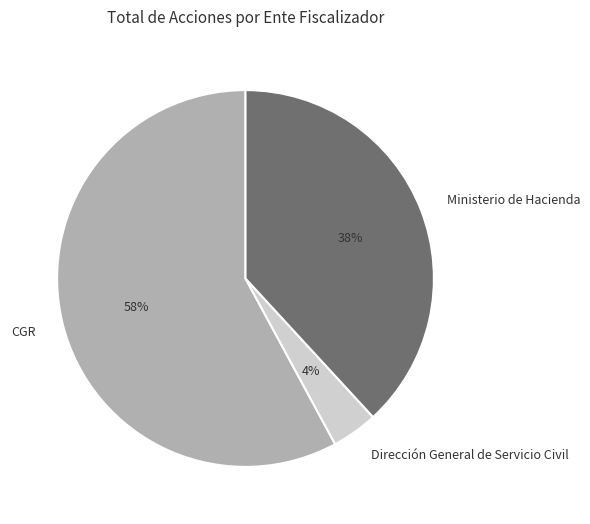

Between Dirección General de Servicio Civil and CGR, which is larger?

CGR